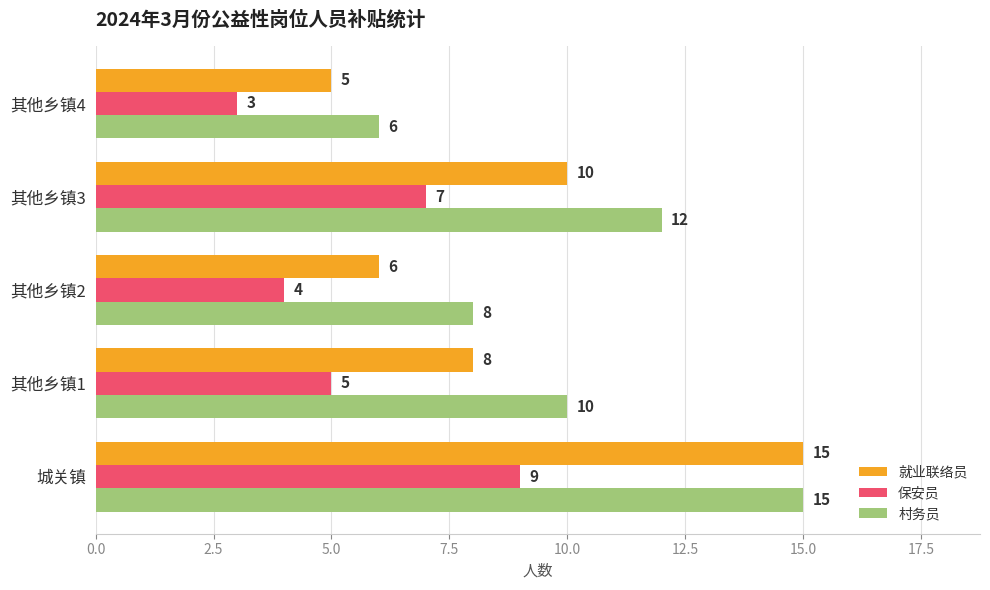

What is the minimum value shown in the chart?

3